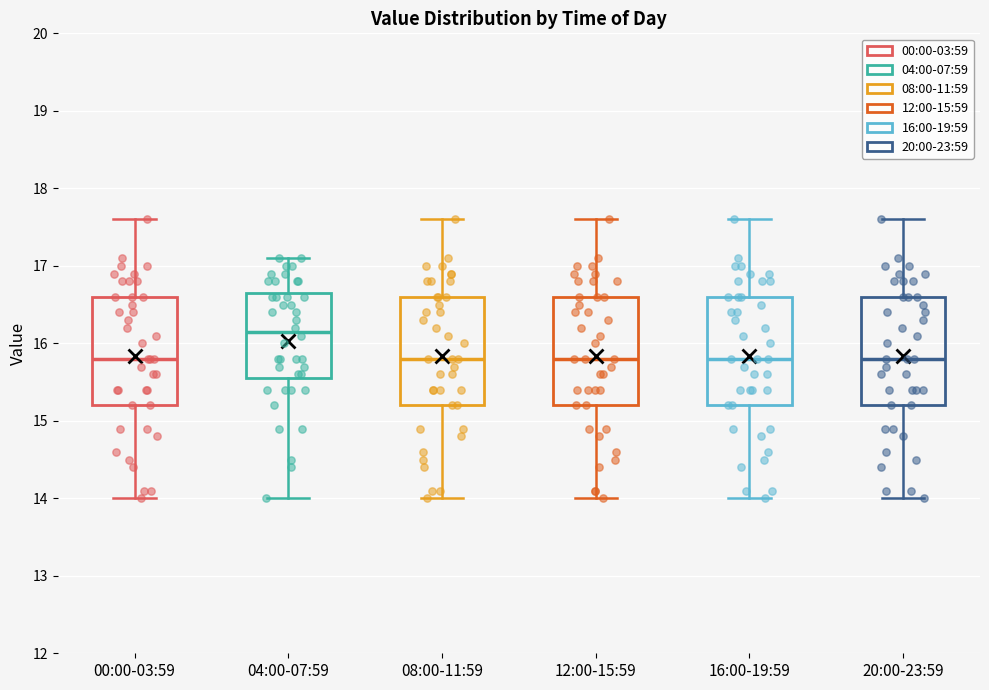

Reading left to right, transcribe this box plot: for each box, give where its median line is, the range the box spans, and where its two whiskers end, as read against the y-axis. The values are not printed on the chart, so give them approximately, as read against the axis.

00:00-03:59: median 15.8, box 15.2 to 16.6, whiskers 14.0 to 17.6
04:00-07:59: median 16.2, box 15.6 to 16.7, whiskers 14.0 to 17.1
08:00-11:59: median 15.8, box 15.2 to 16.6, whiskers 14.0 to 17.6
12:00-15:59: median 15.8, box 15.2 to 16.6, whiskers 14.0 to 17.6
16:00-19:59: median 15.8, box 15.2 to 16.6, whiskers 14.0 to 17.6
20:00-23:59: median 15.8, box 15.2 to 16.6, whiskers 14.0 to 17.6